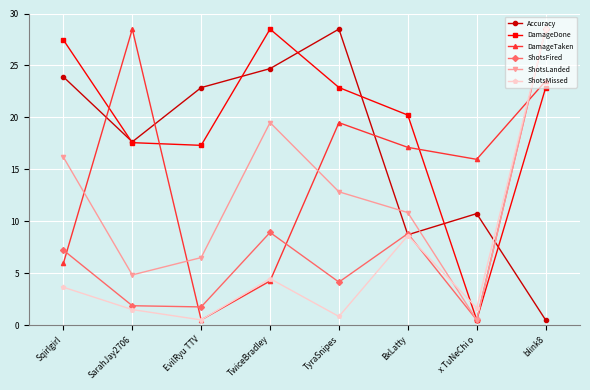

Where is the first local maximum for ShotsMissed?

TwiceBradley